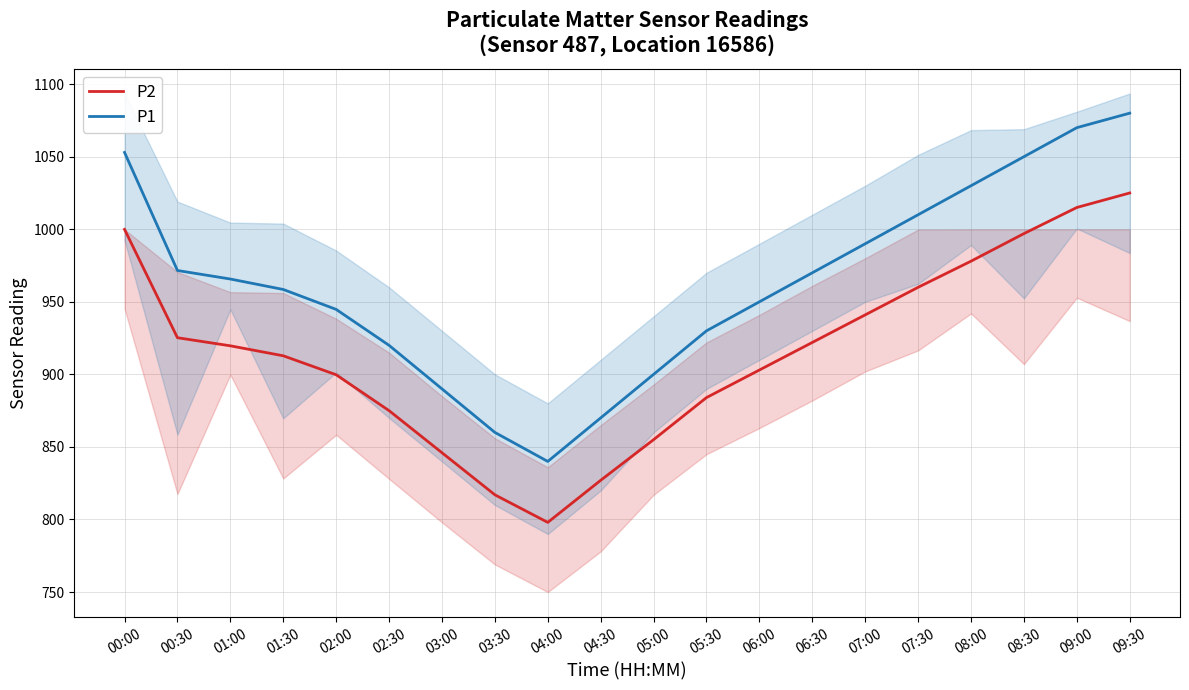

What is the sum of all P1 values?

19253.5